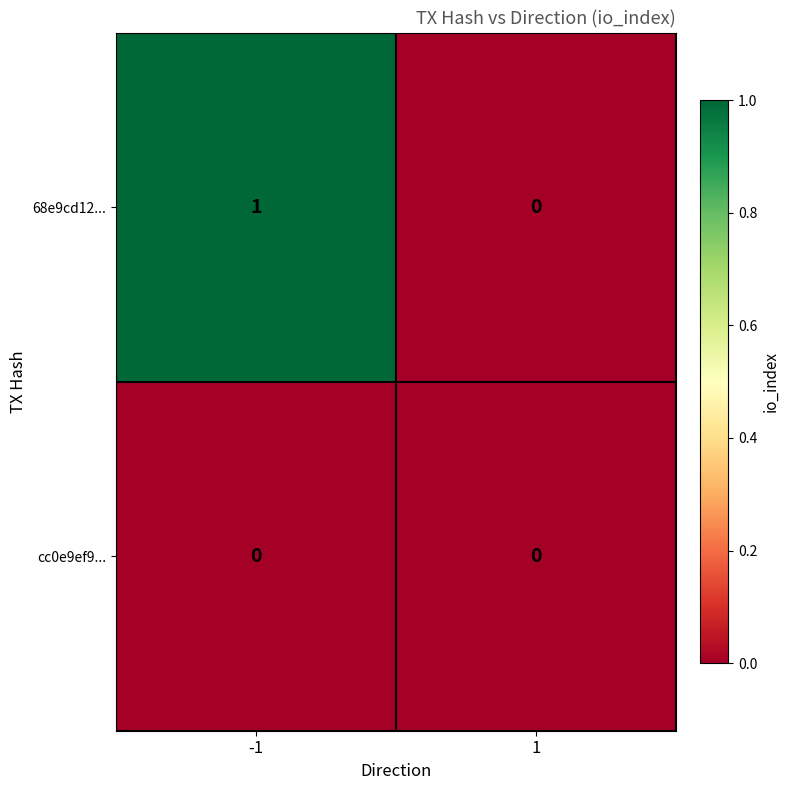

Rank the series at -1 from lowest to highest value.

cc0e9ef9..., 68e9cd12...